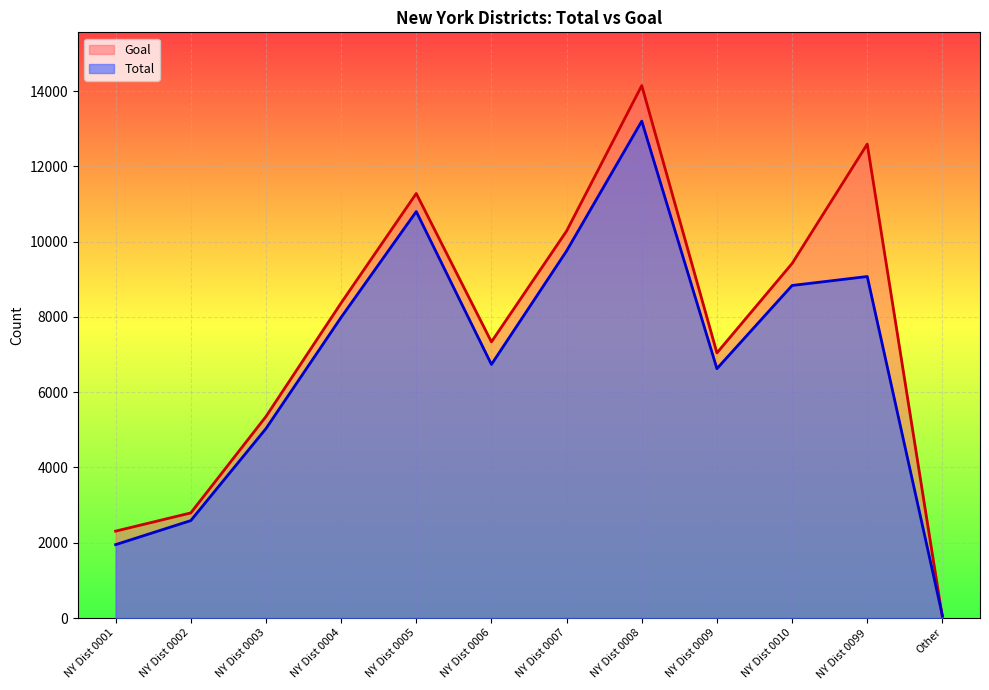

Rank the series by their average value, from lowest to highest.

Total, Goal